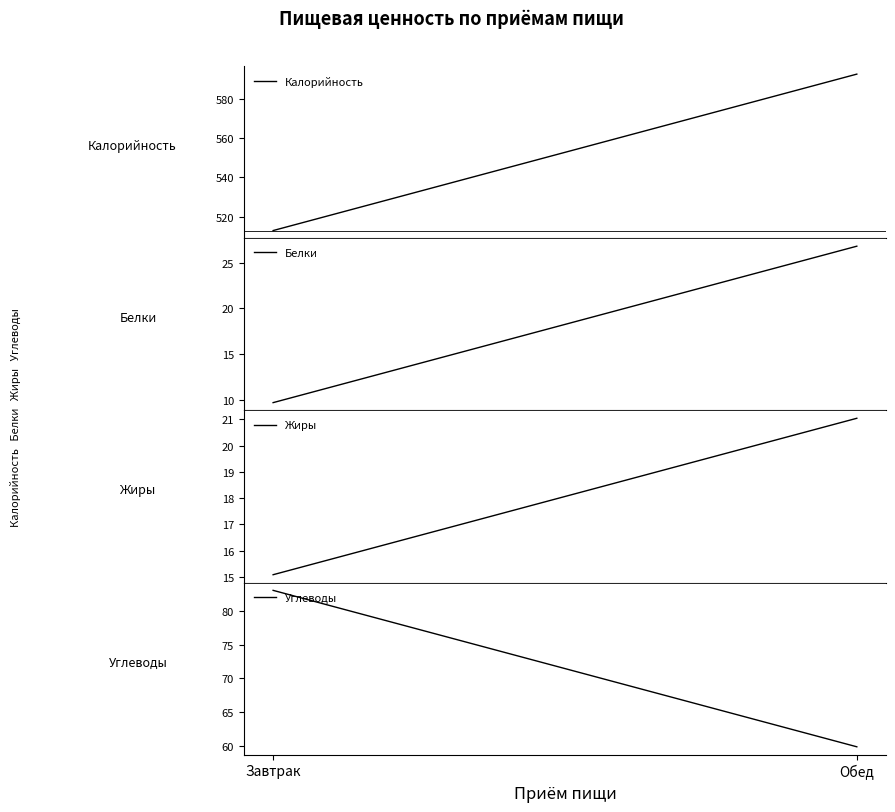

At which label is Белки closest to 18?

Завтрак